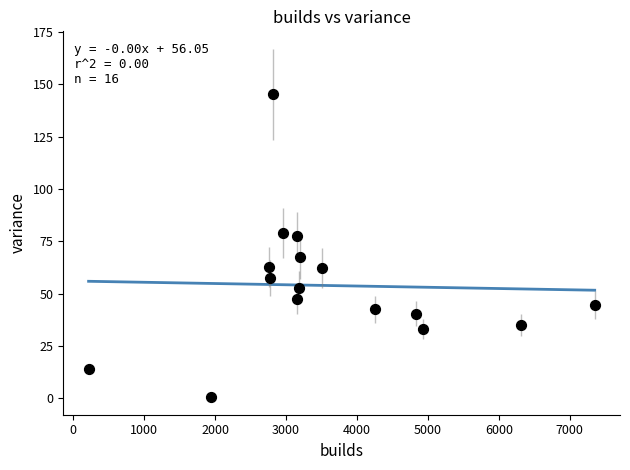

What is the range of Y values (max minus min)?

144.5